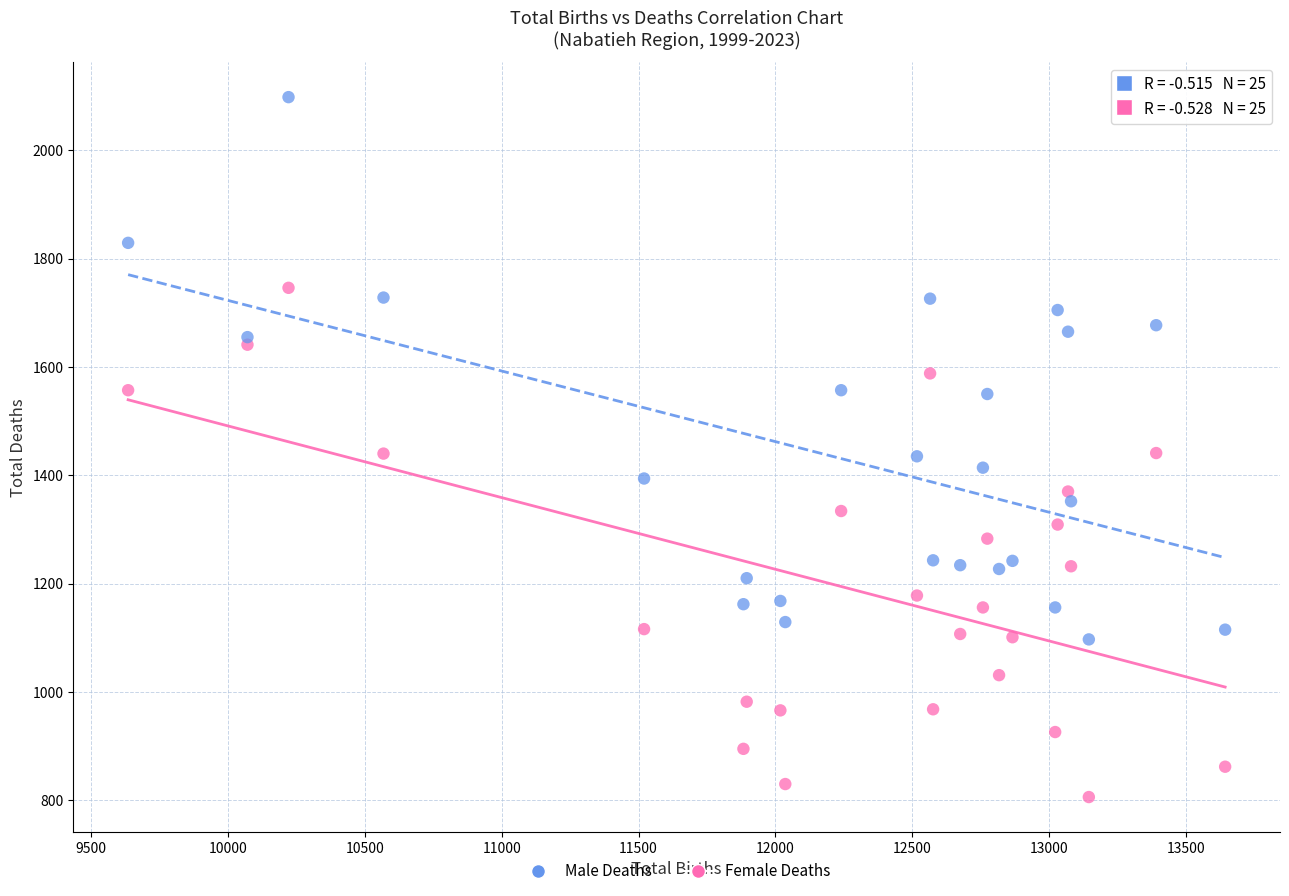

Which series contains the lowest Y value?

Female Deaths